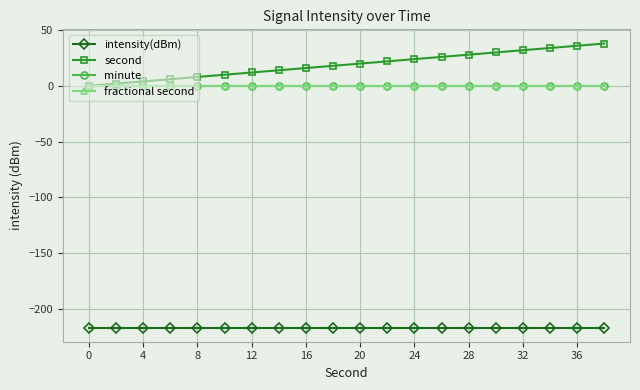

True or false: fractional second and minute intersect in this chart.

False